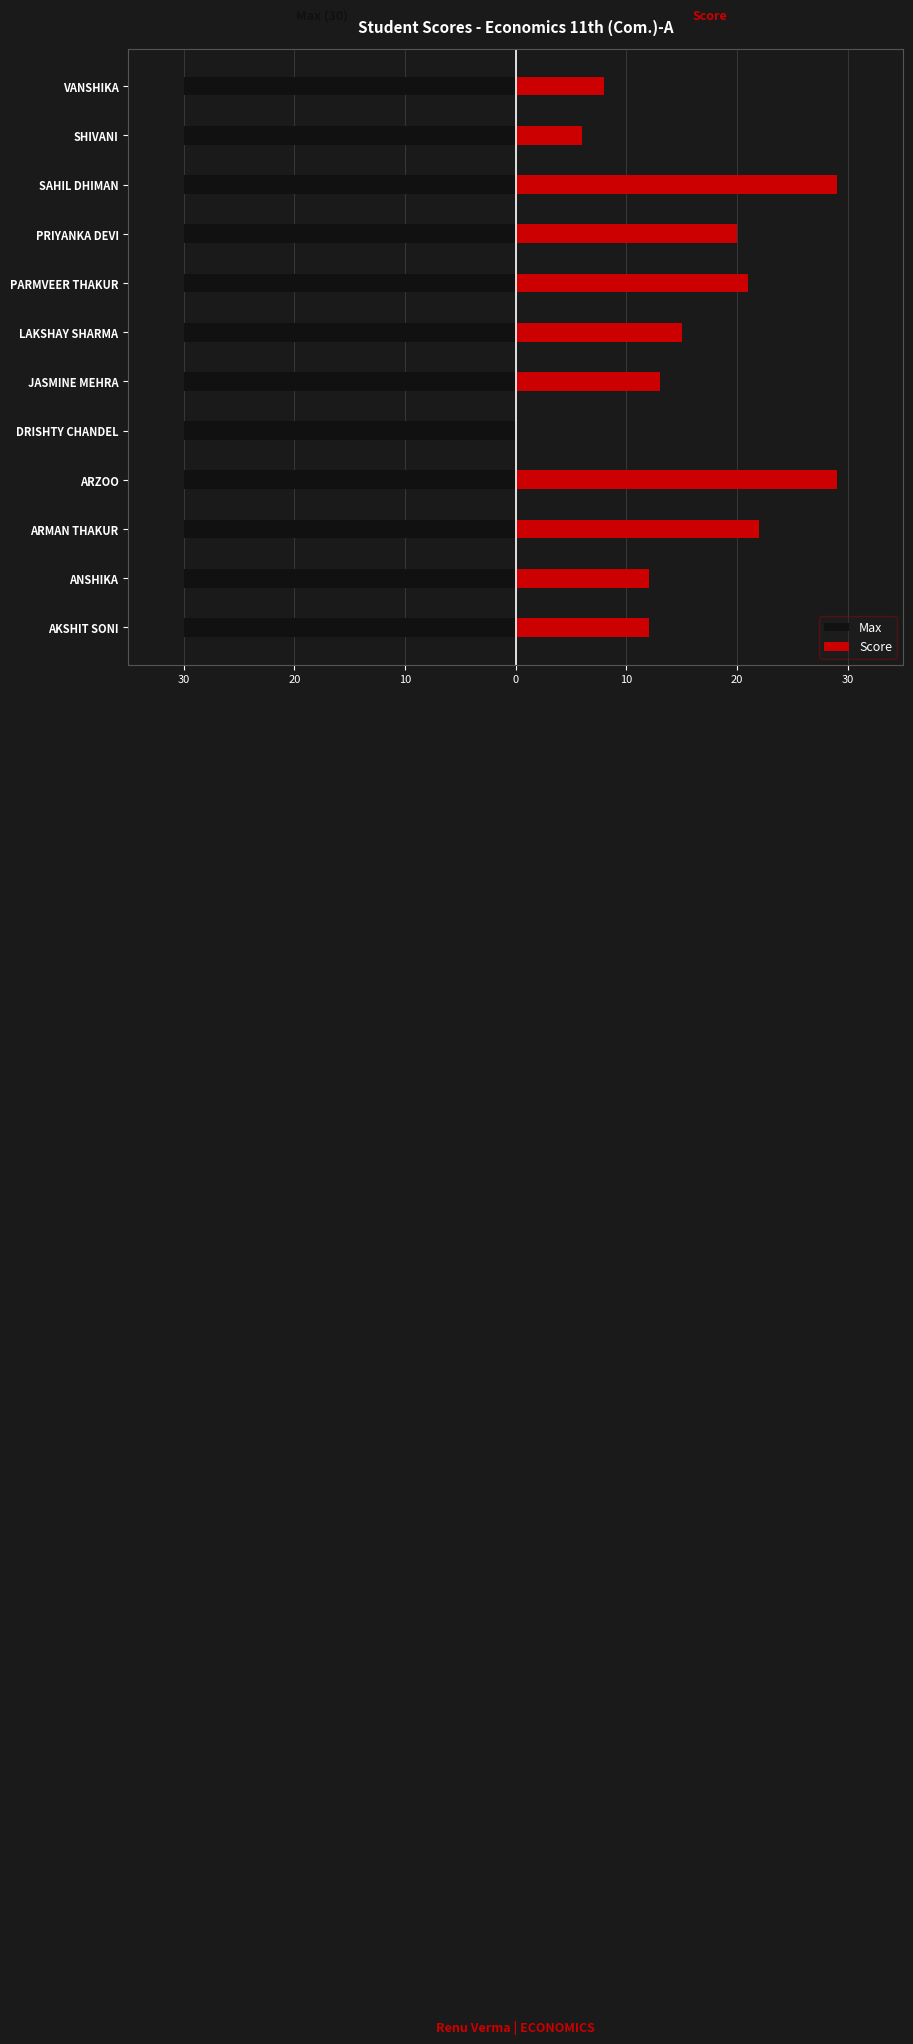

At 30, list the series in order from smallest to largest.

Max, Score